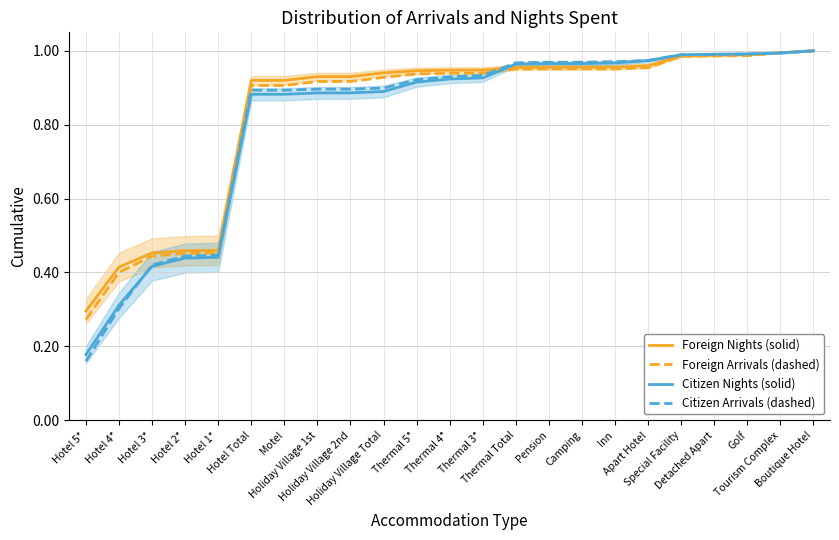

What is the value of the Citizen Arrivals (Dashed) point at the 1st from the left?

0.2